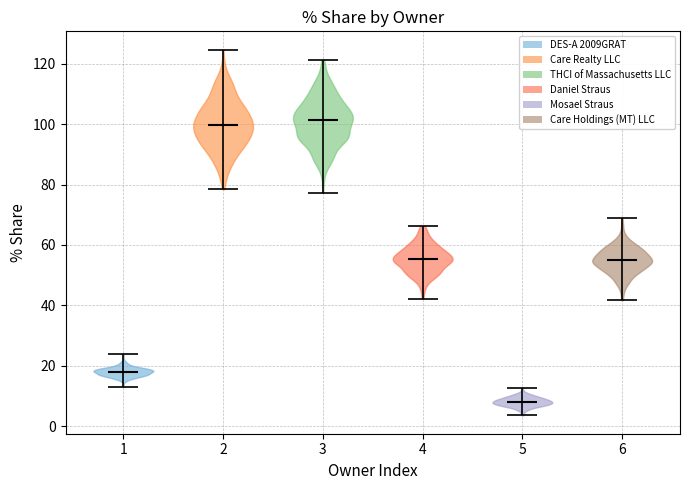

Reading left to right, read every violin against the y-axis: where its median line is, and the lowest and highest points it reaches. The values are not printed on the chart, so give them approximately, as read against the axis.

1: median line 18, lowest point 14, highest point 24
2: median line 100, lowest point 78, highest point 124
3: median line 102, lowest point 78, highest point 122
4: median line 56, lowest point 42, highest point 66
5: median line 8, lowest point 4, highest point 12
6: median line 54, lowest point 42, highest point 68